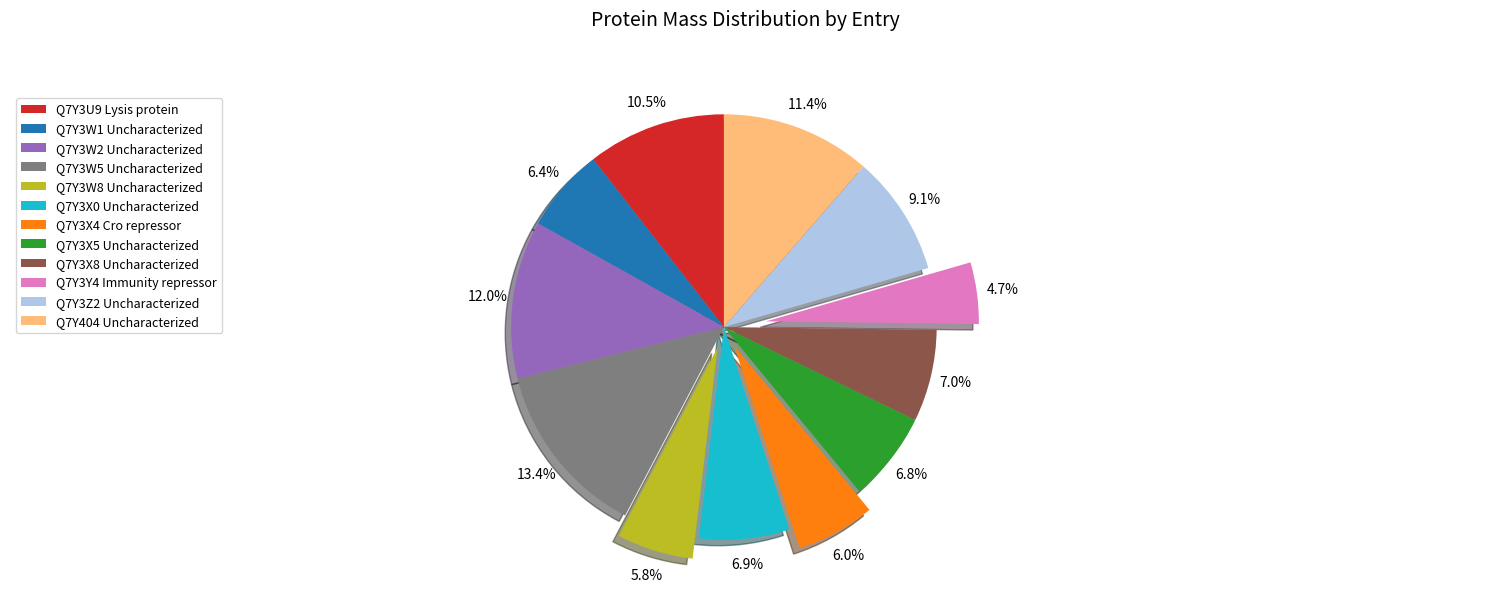

To the nearest percent, what is the average slice percentage?

8%